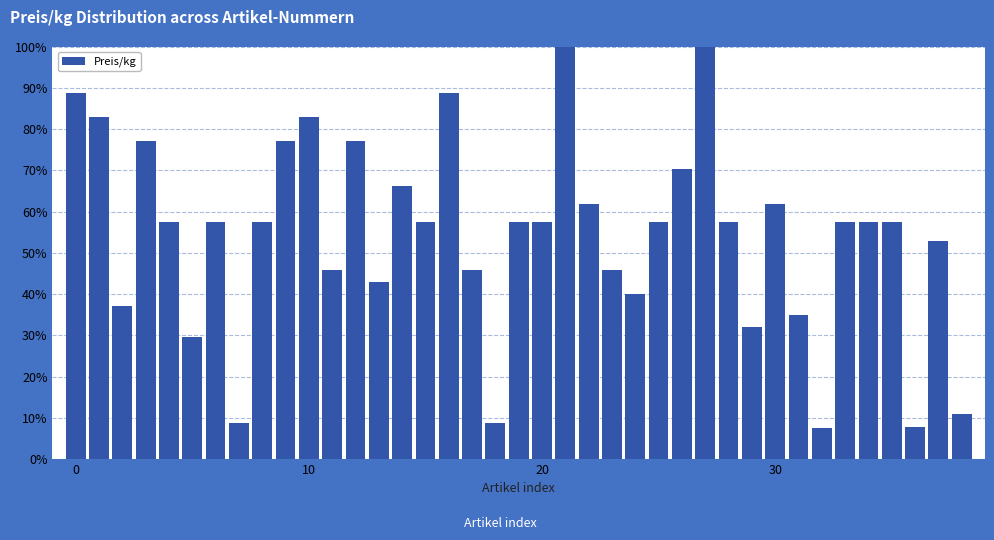

What is the average value?

0.5